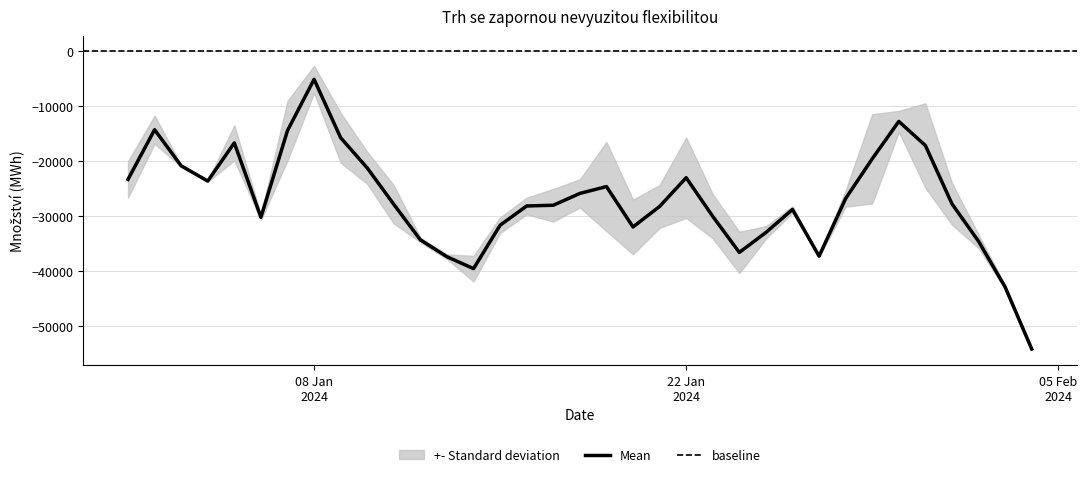

Where is the first local minimum?

04.01.2024